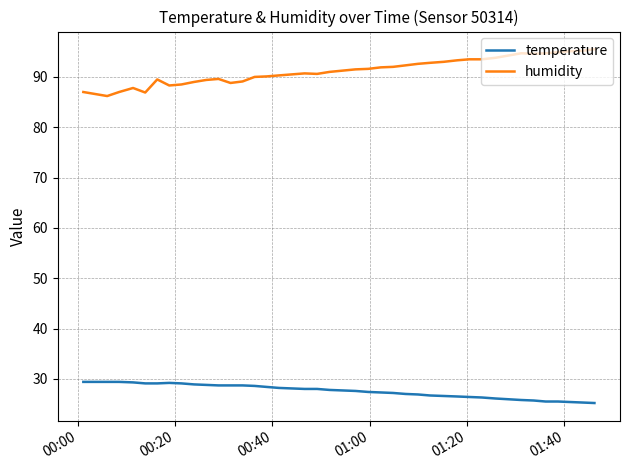

True or false: temperature and humidity cross at least once.

False